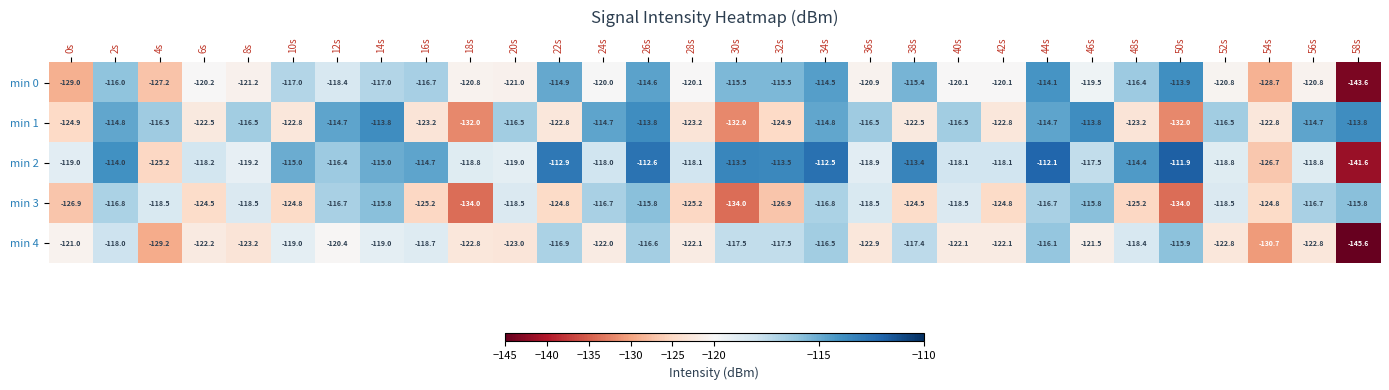

At 6s, list the series in order from largest to smallest.

min 2, min 0, min 4, min 1, min 3